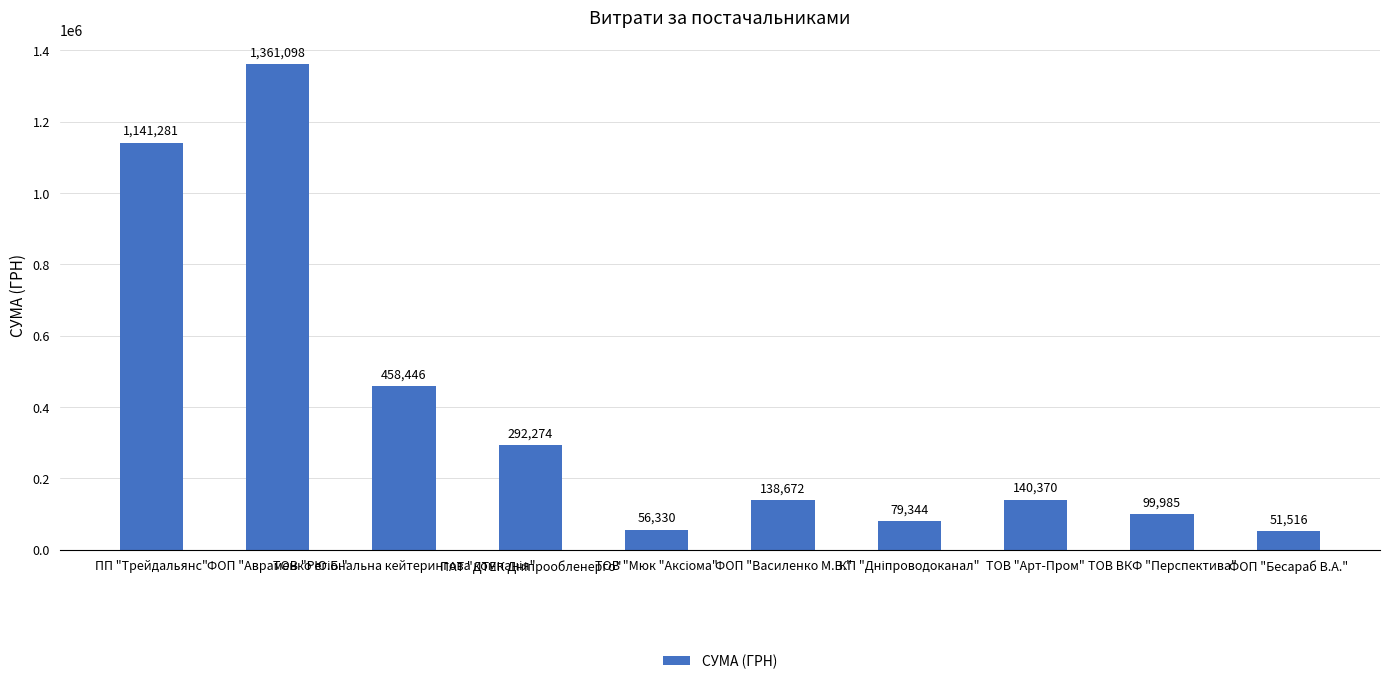

How many distinct data groups are displayed?

1